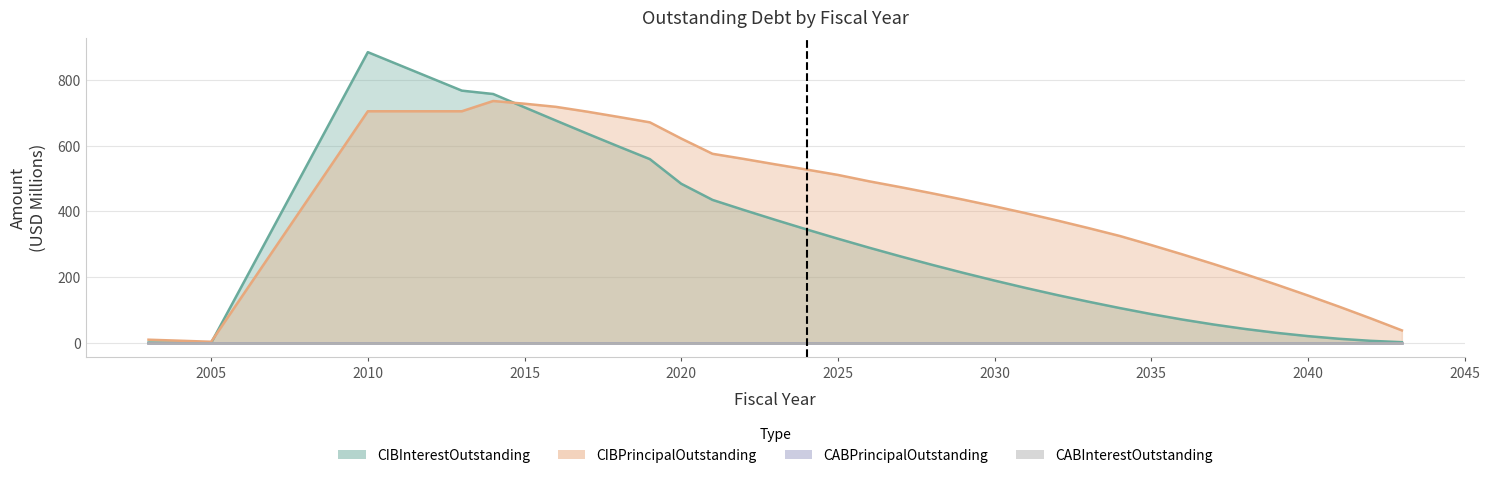

Between 2029 and 2041, which series saw the biggest shift?

CIBPrincipalOutstanding